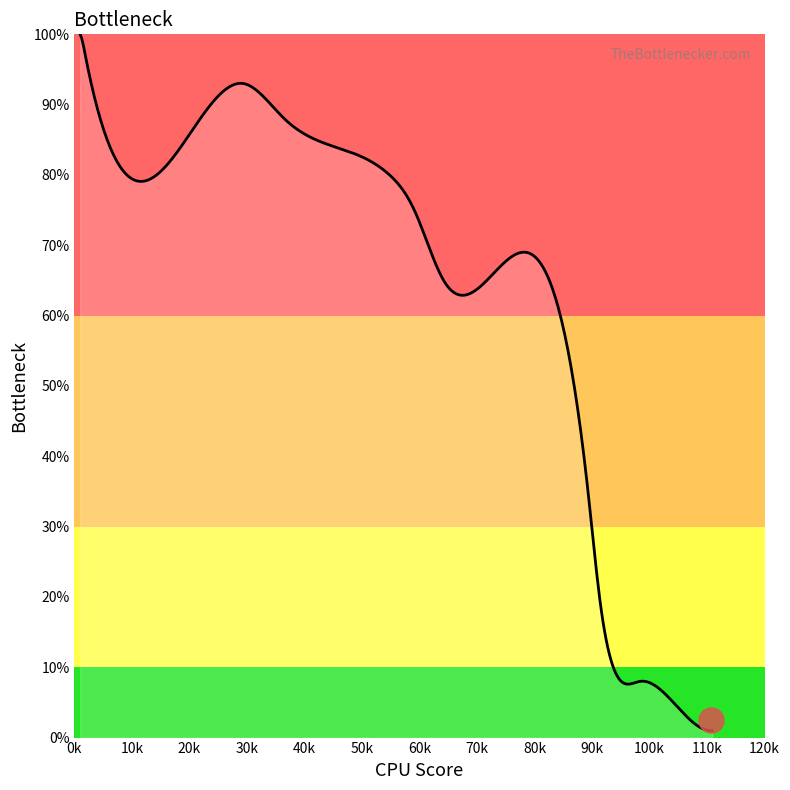

What is the greatest value displayed?

100.0